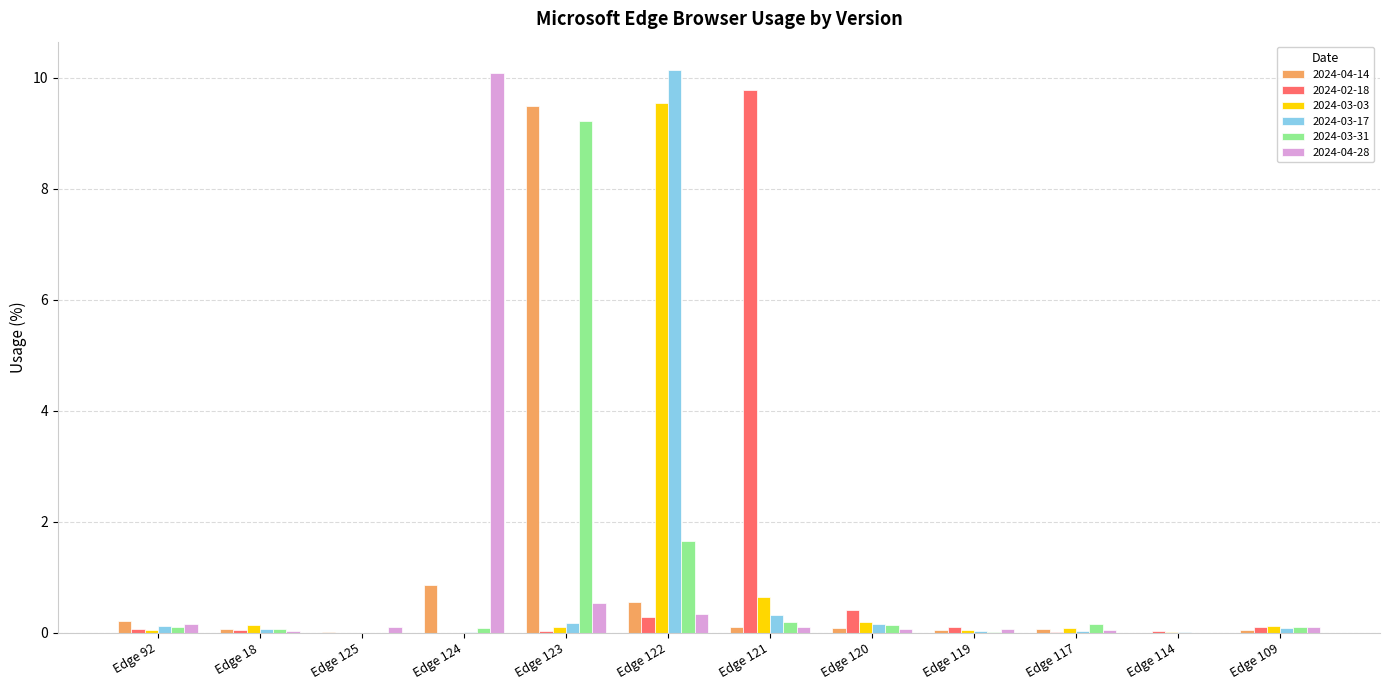

Count the number of categories in the chart.

12